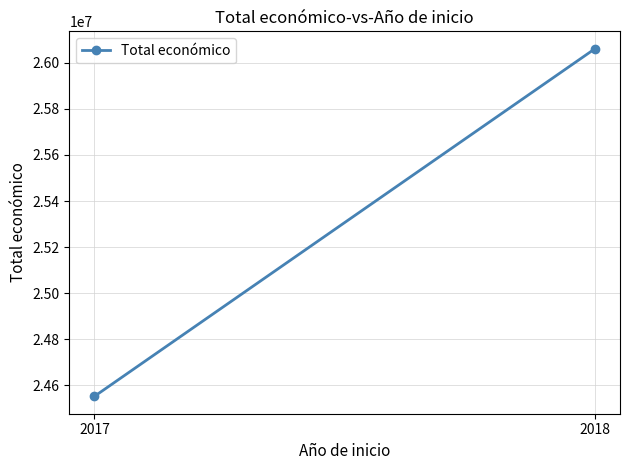

Reading left to right, extract all data points from this chart.

24552969	26060717